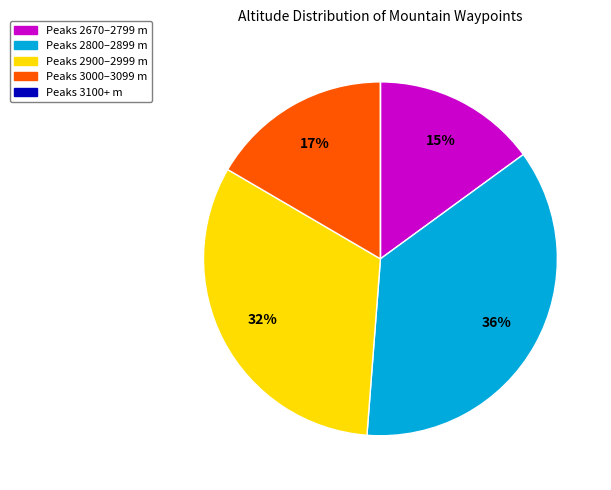

Is there any slice that represents more than half of the pie?

No